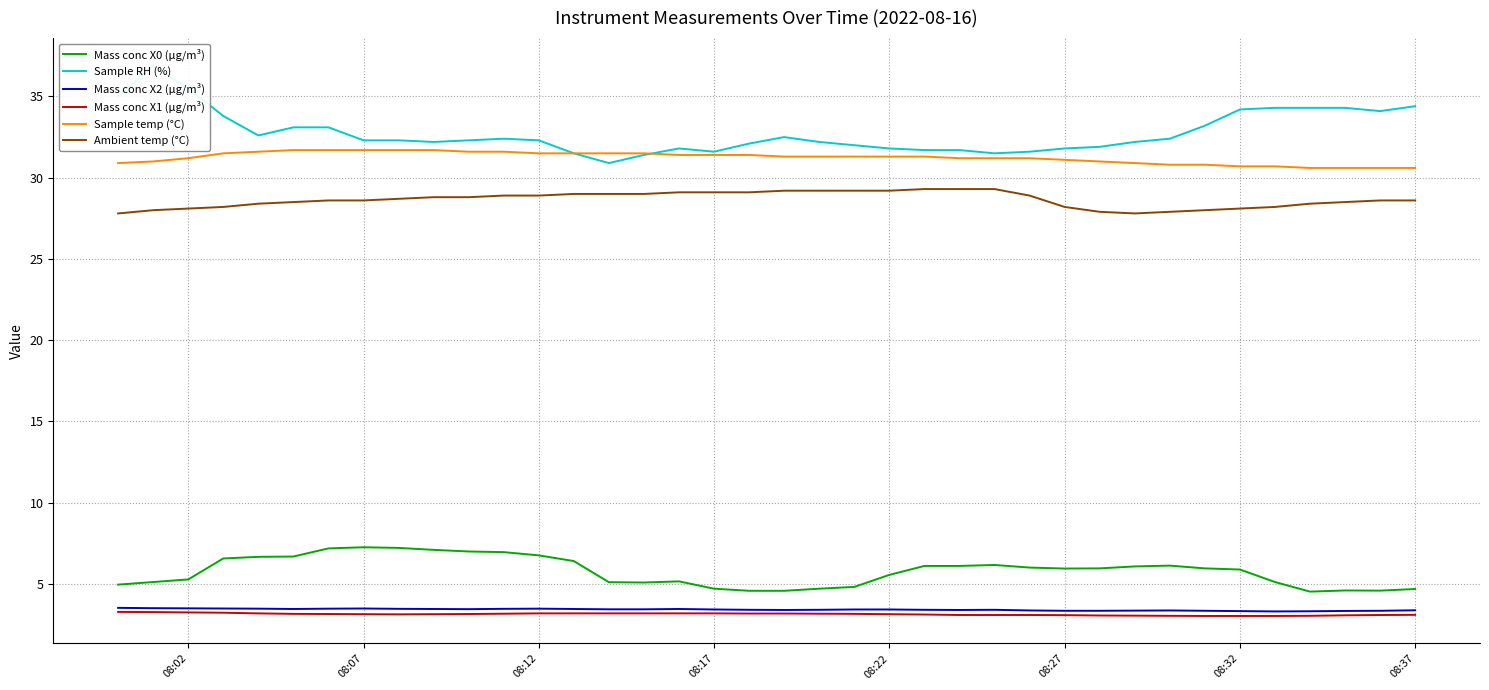

True or false: Mass conc X0 (μg/m³) and Mass conc X2 (μg/m³) cross at least once.

False